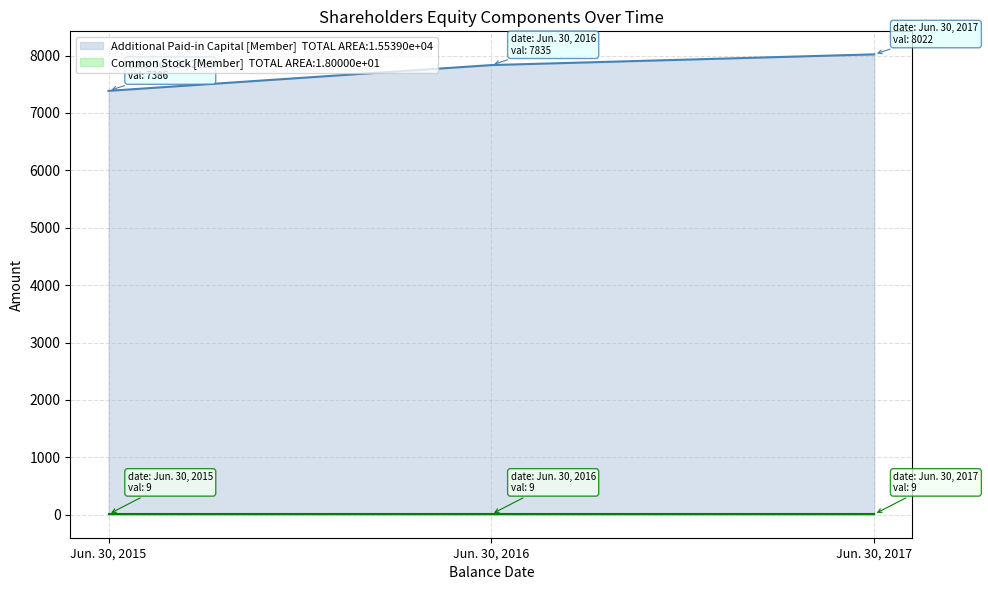

What is the difference between the values at Jun. 30, 2017 and Jun. 30, 2016?

187